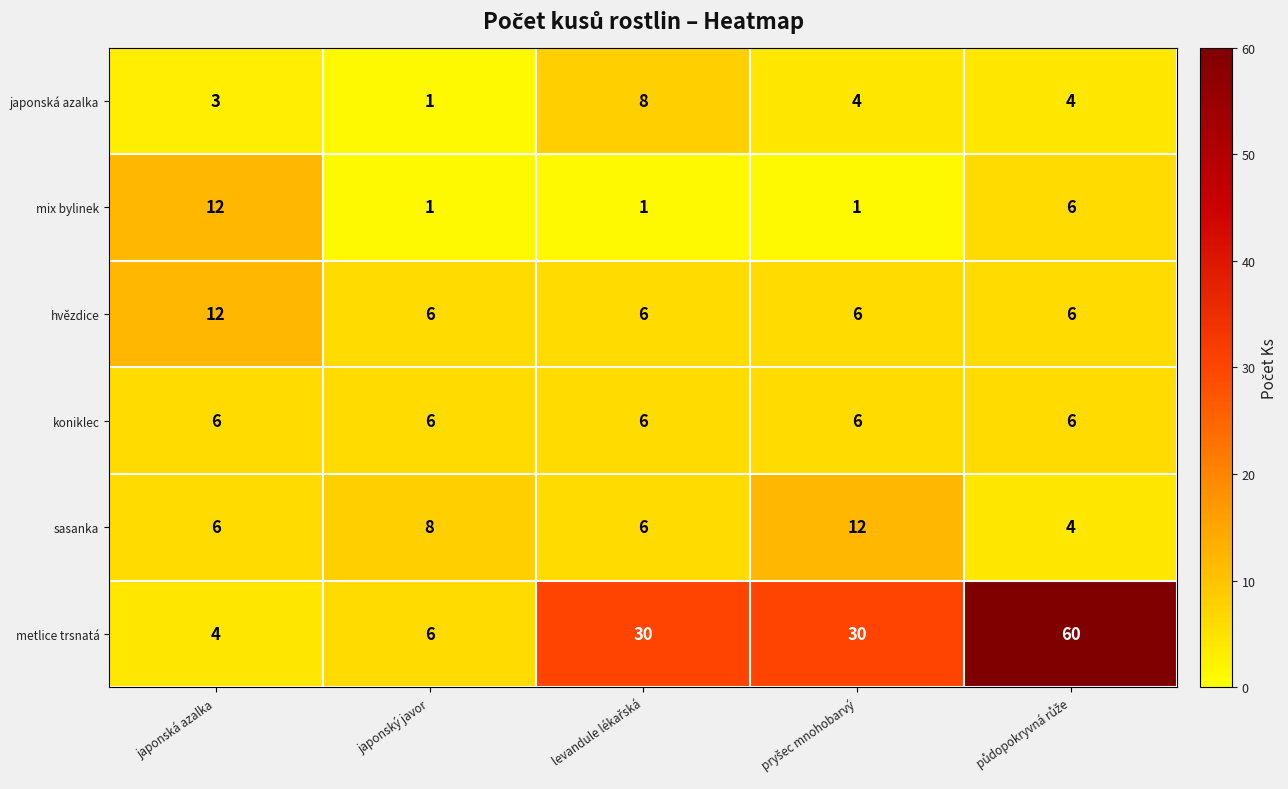

Which series has the largest total across all categories?

metlice trsnatá